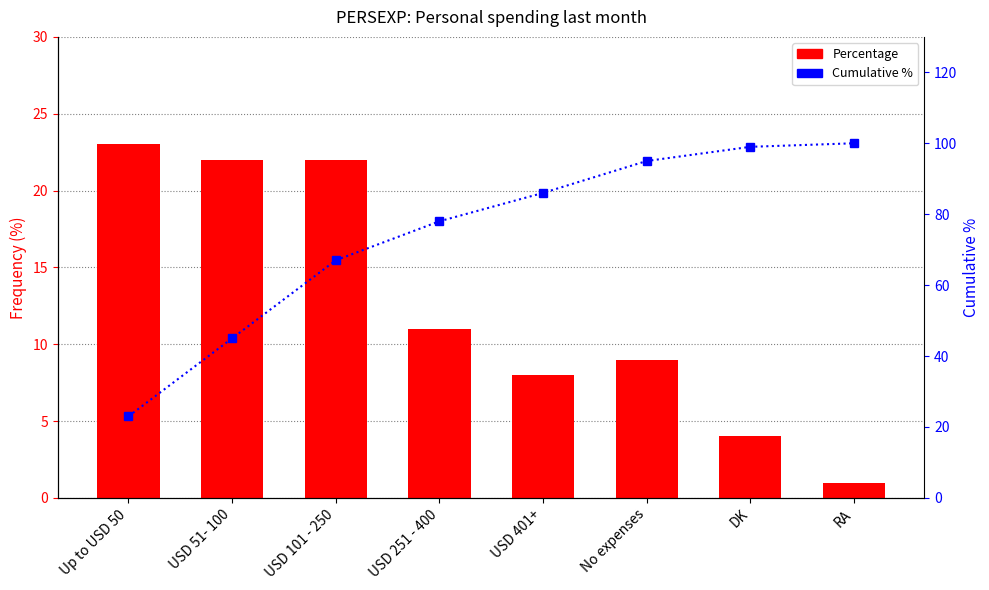

What is the label of the 1st bar from the right?

RA